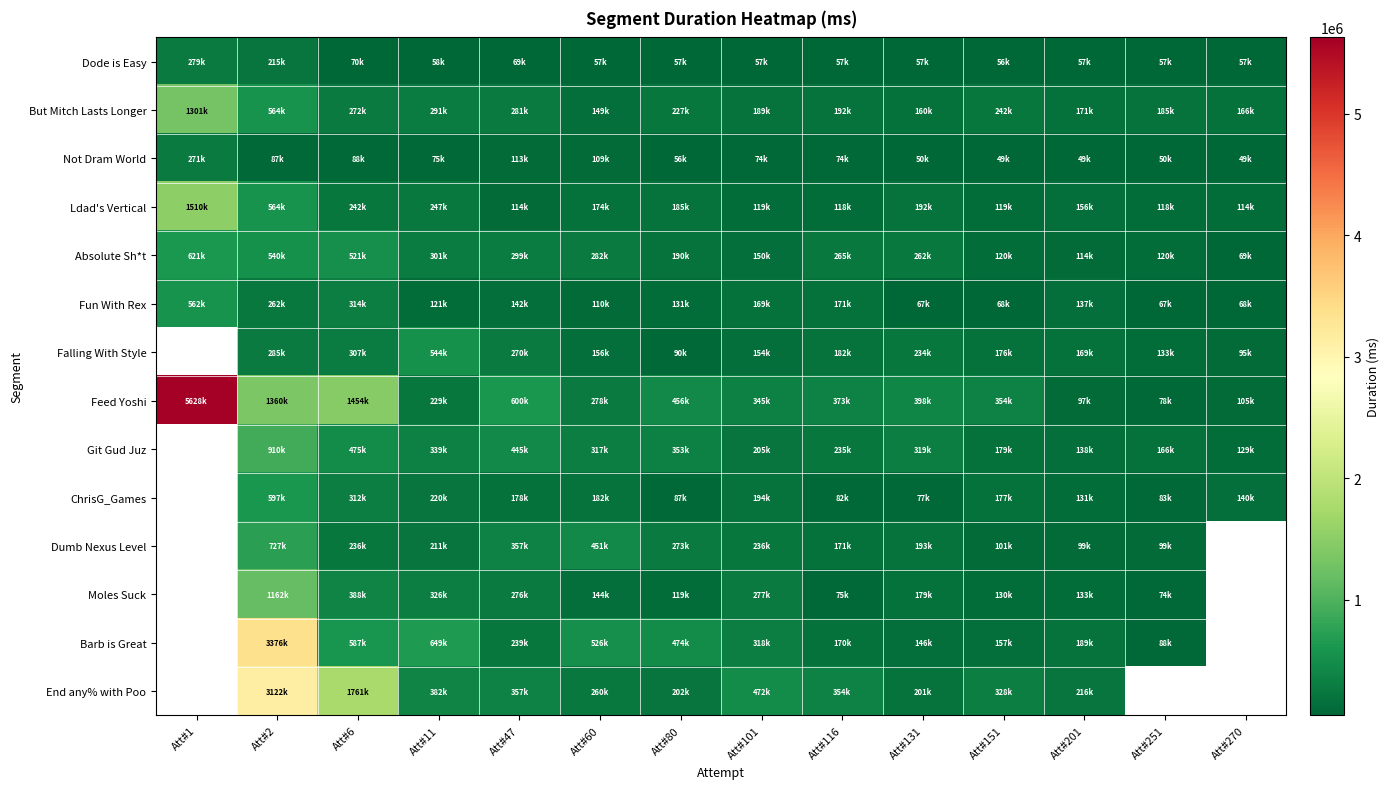

Is it true that Fun With Rex equals 236474.9 at Att#1?

False